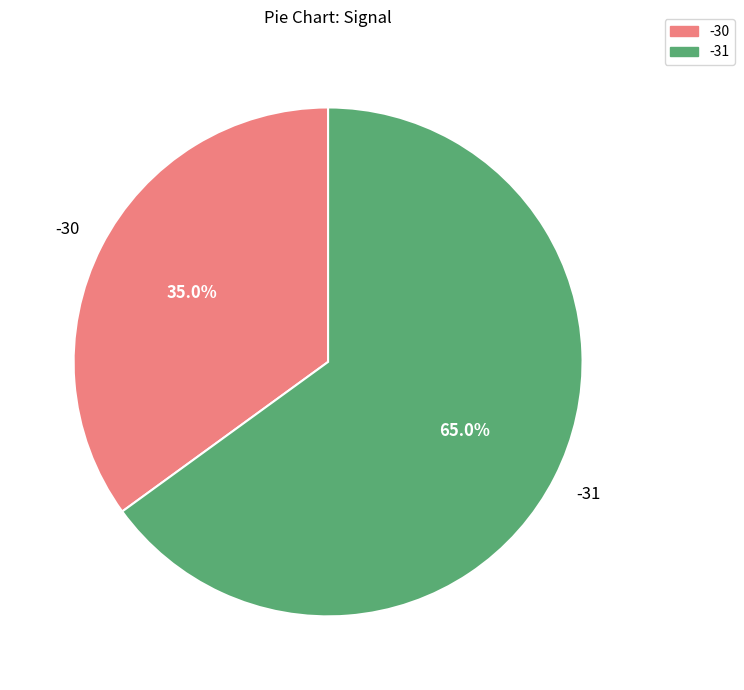

Between -31 and -30, which is larger?

-31